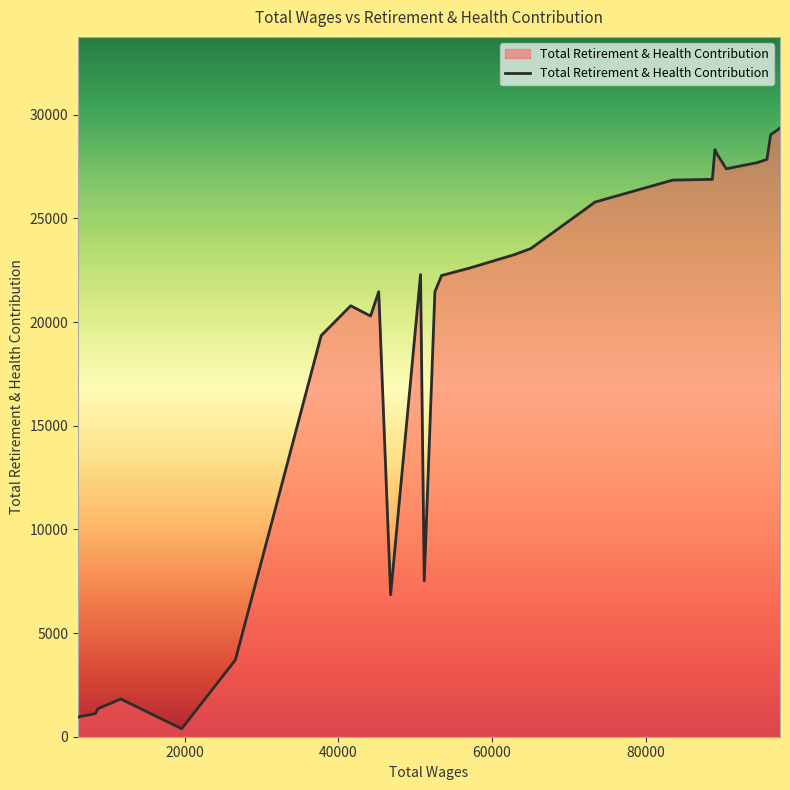

What is the average value?

18249